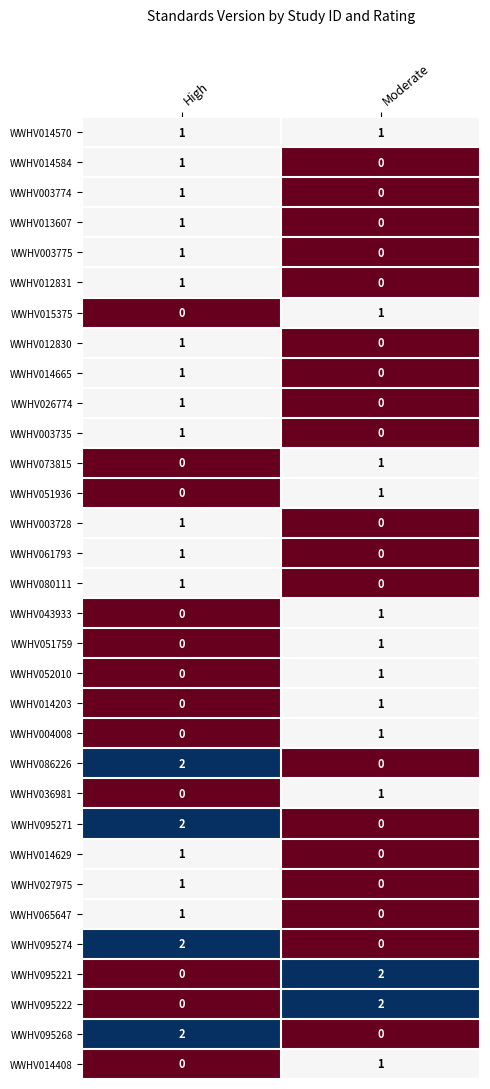

At how many categories does at least one series exceed 1?

2